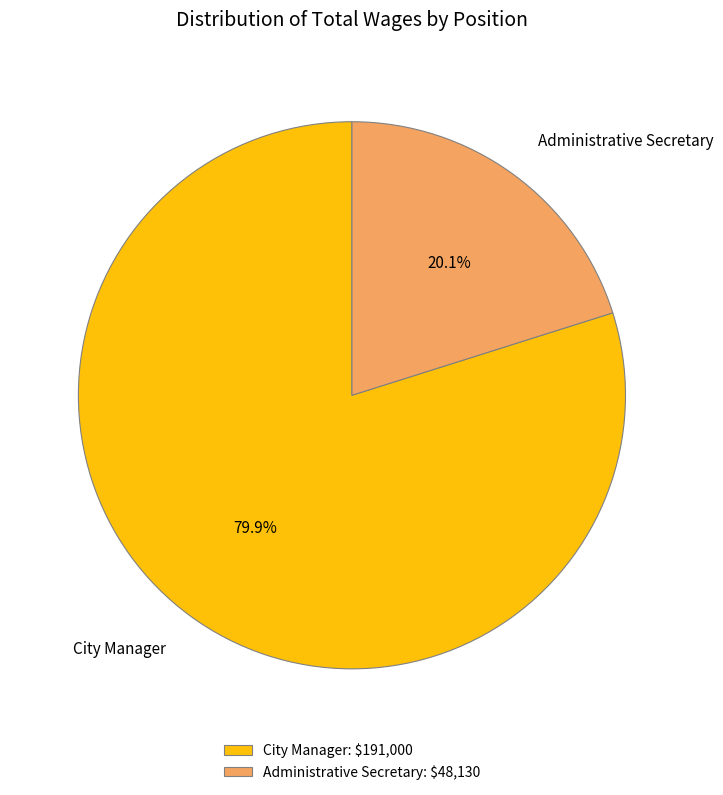

To the nearest percent, what is the difference between the largest and smallest slice percentages?

60%